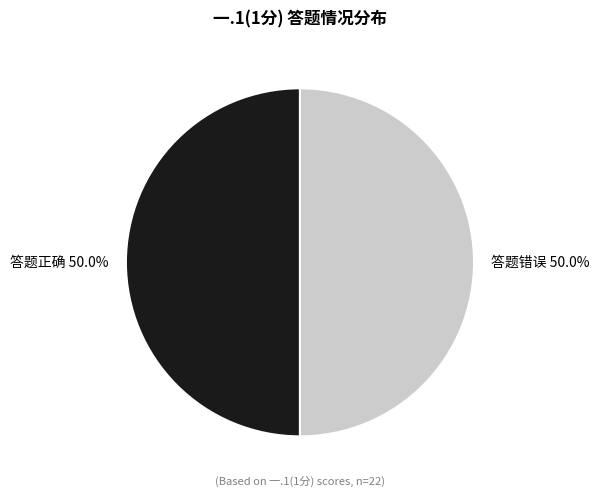

Combined, what portion of the pie is 答题正确 50.0% and 答题错误 50.0%?

100.0%